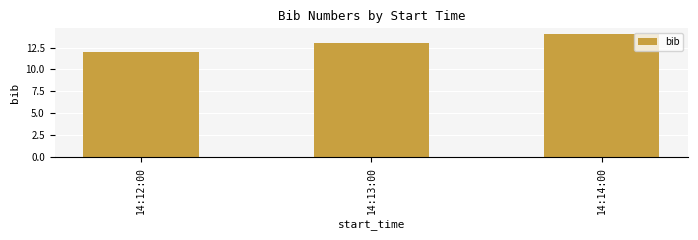

Which category has the highest value across all series?

14:14:00